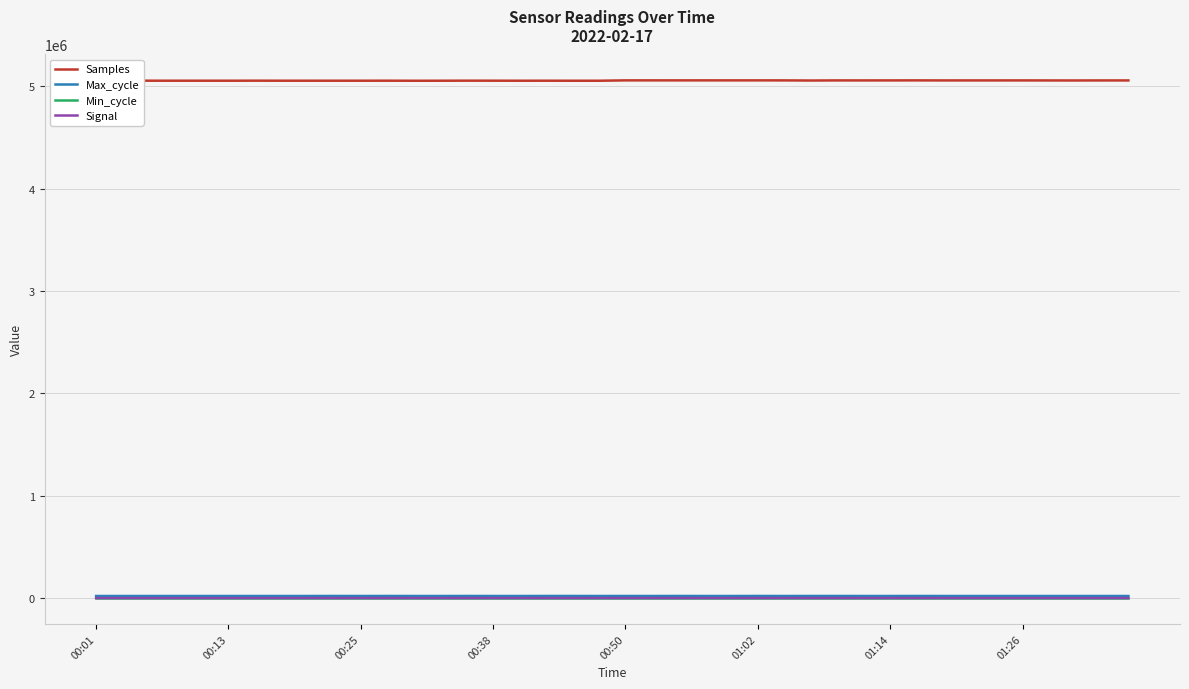

True or false: Signal and Samples cross at least once.

False